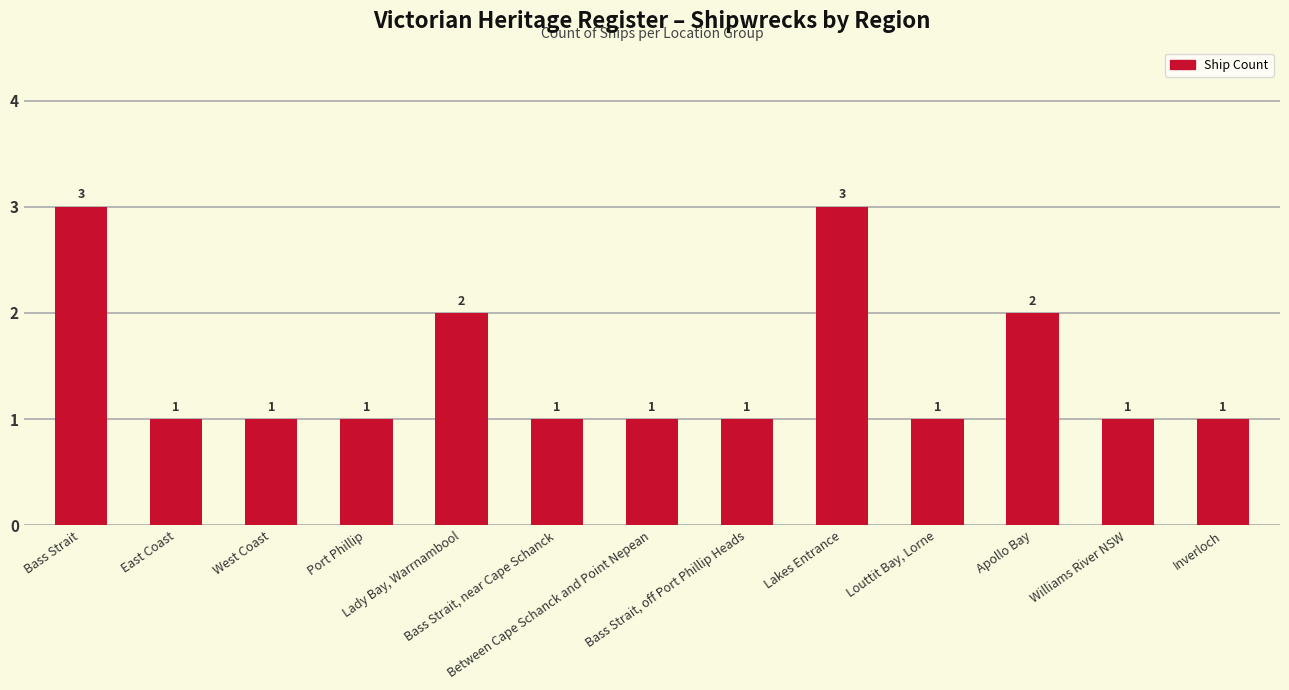

What is the change in value from Bass Strait to Port Phillip?

-2